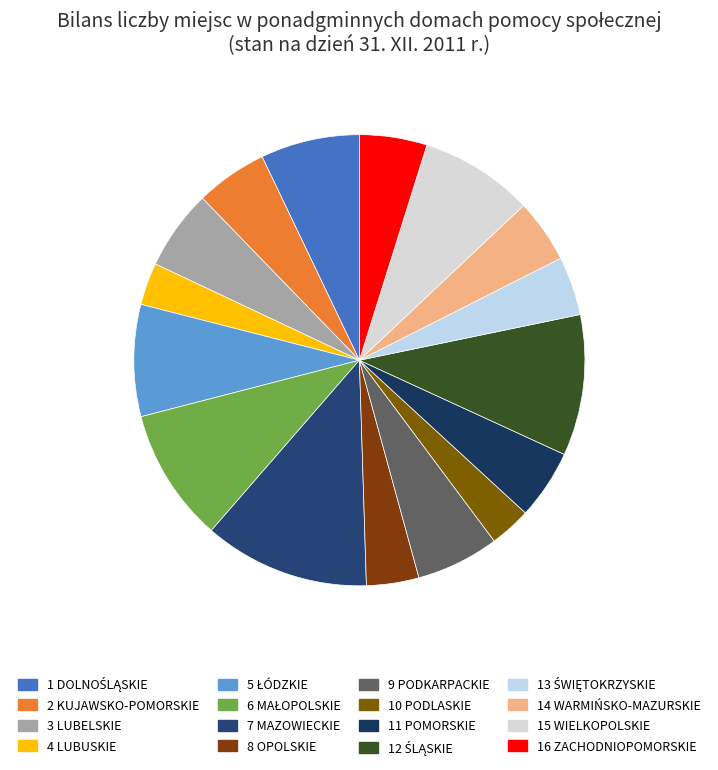

Is there any slice that represents more than half of the pie?

No